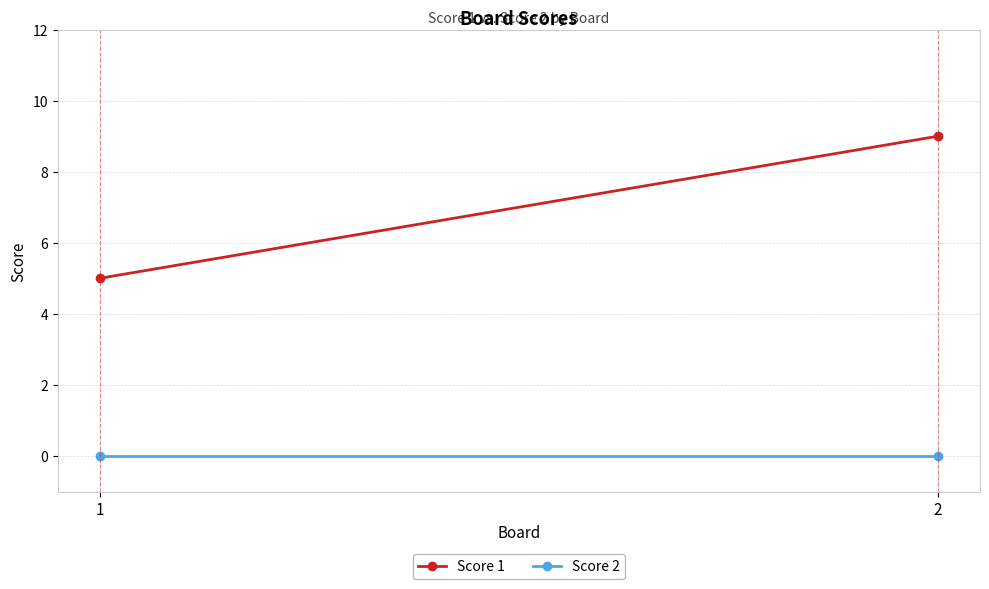

Rank the series at 1 from lowest to highest value.

Score 2, Score 1